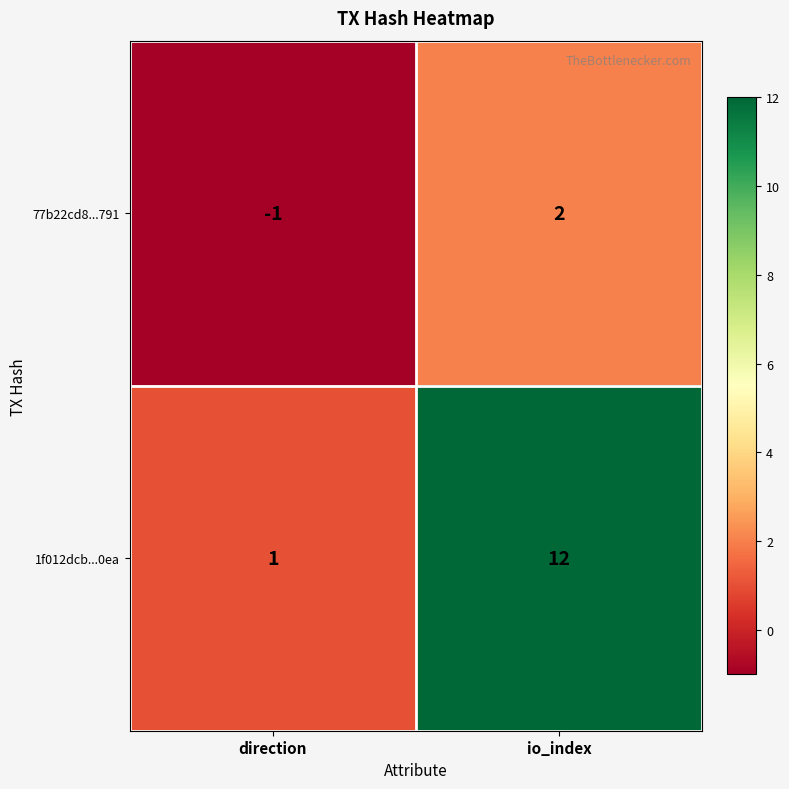

At which label is 1f012dcb...0ea closest to 6?

direction